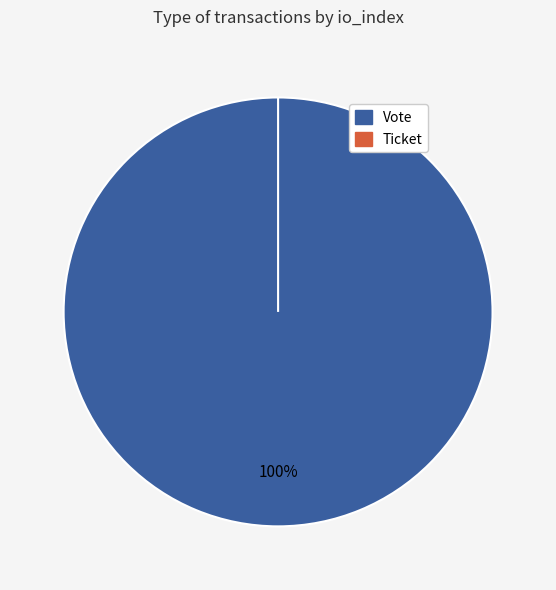

Which slice is the smallest?

Ticket